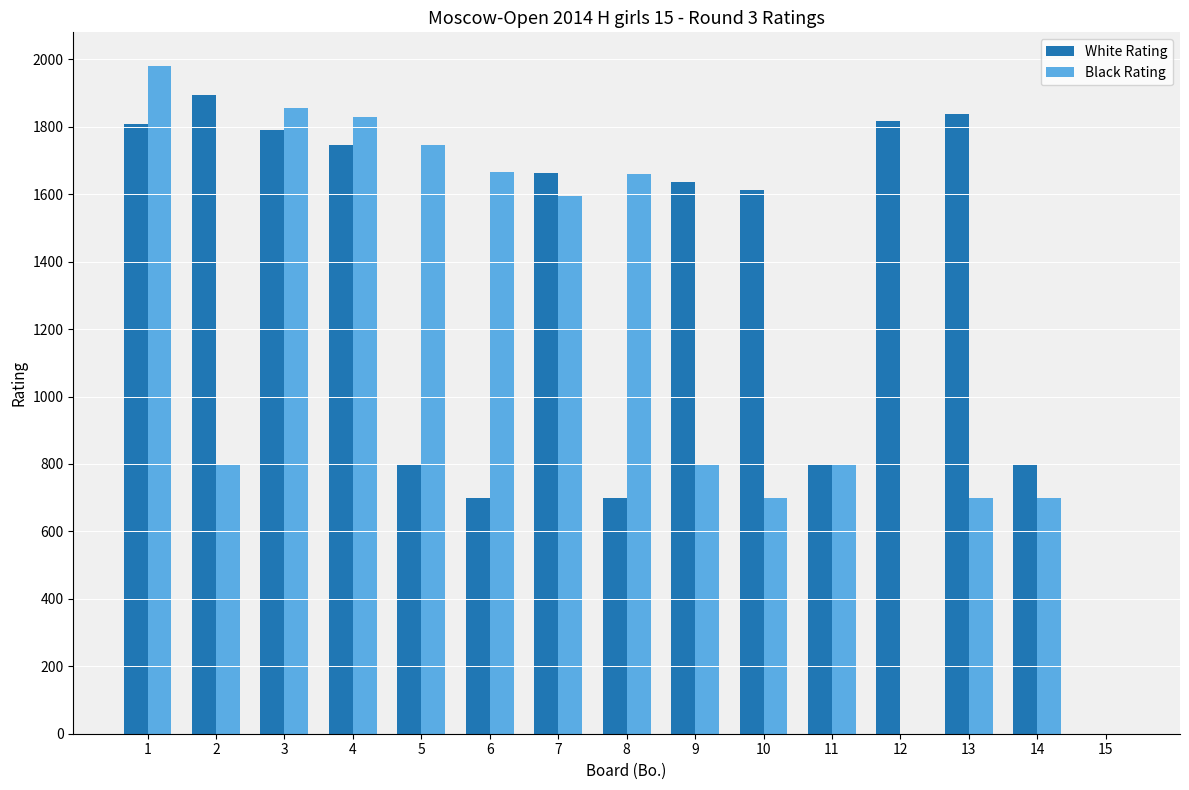

What is the maximum value shown in the chart?

1981